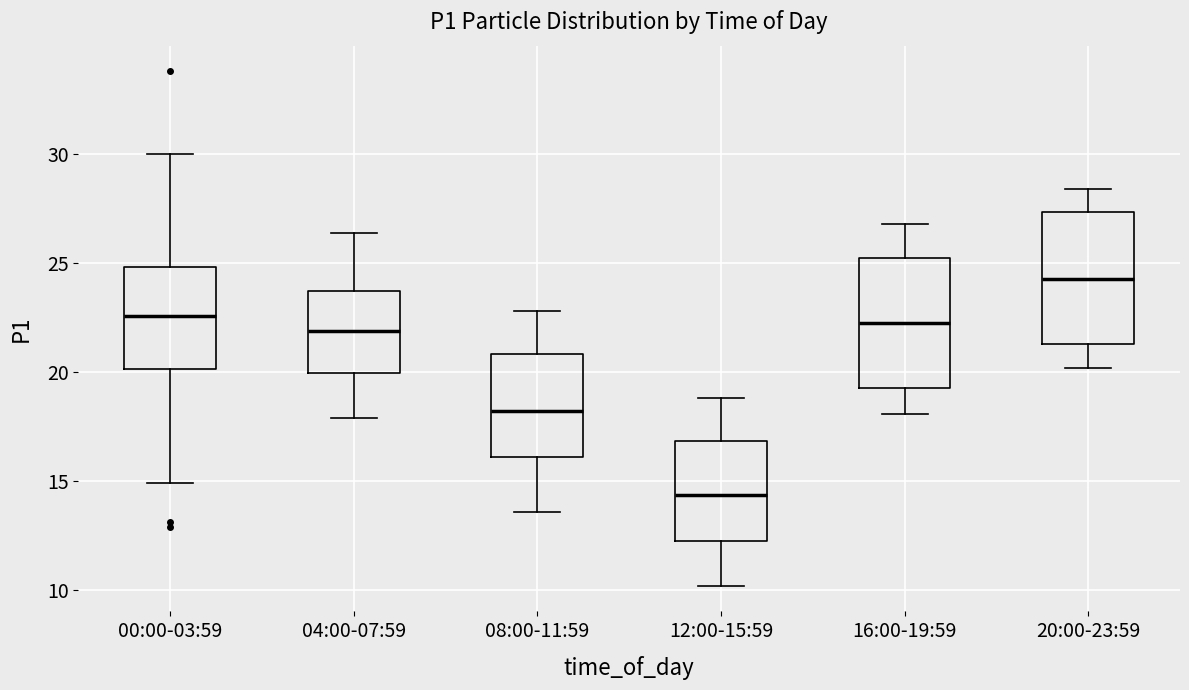

Reading left to right, transcribe this box plot: for each box, give where its median line is, the range the box spans, and where its two whiskers end, as read against the y-axis. The values are not printed on the chart, so give them approximately, as read against the axis.

00:00-03:59: median 22.5, box 20.0 to 25.0, whiskers 15.0 to 30.0
04:00-07:59: median 22.0, box 20.0 to 23.5, whiskers 18.0 to 26.5
08:00-11:59: median 18.0, box 16.0 to 21.0, whiskers 13.5 to 23.0
12:00-15:59: median 14.5, box 12.5 to 17.0, whiskers 10.0 to 19.0
16:00-19:59: median 22.5, box 19.5 to 25.5, whiskers 18.0 to 27.0
20:00-23:59: median 24.5, box 21.5 to 27.5, whiskers 20.0 to 28.5